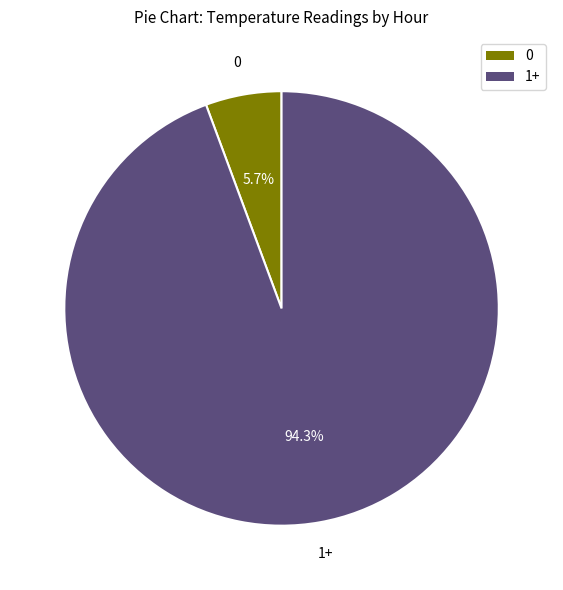

Which category has the biggest portion of the pie?

1+